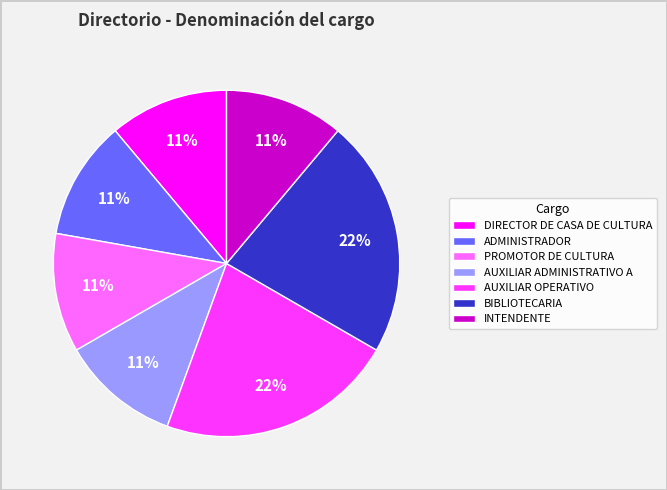

What is the ratio of the value at ADMINISTRADOR to the value at INTENDENTE?

1.0